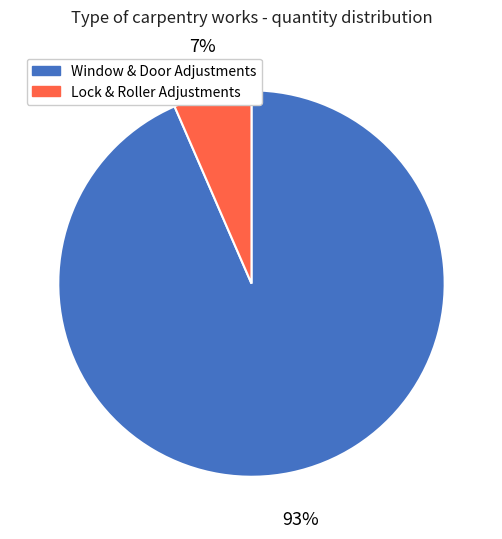

Which has a higher value, Lock & Roller Adjustments or Window & Door Adjustments?

Window & Door Adjustments